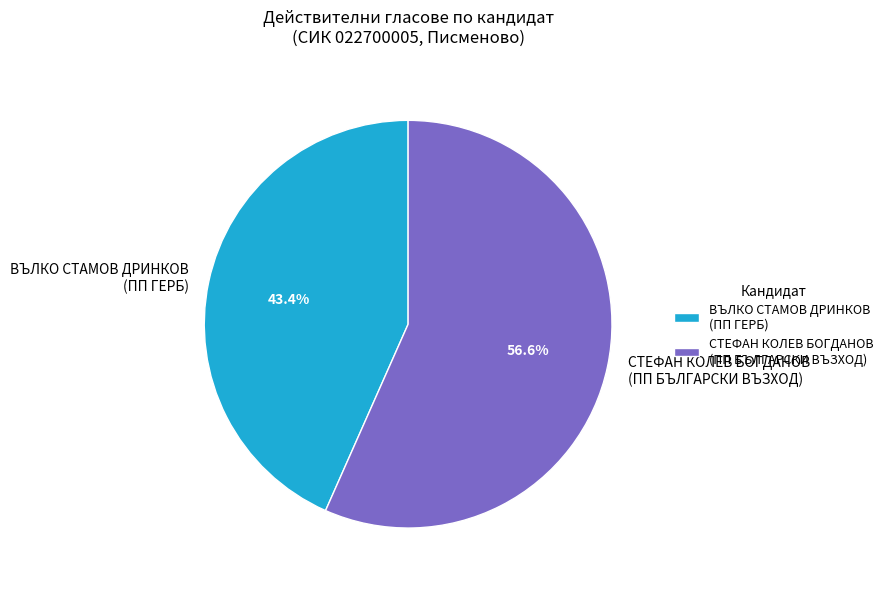

Do ВЪЛКО СТАМОВ ДРИНКОВ (ПП ГЕРБ) and СТЕФАН КОЛЕВ БОГДАНОВ (ПП БЪЛГАРСКИ ВЪЗХОД) together represent more than half of the pie?

Yes